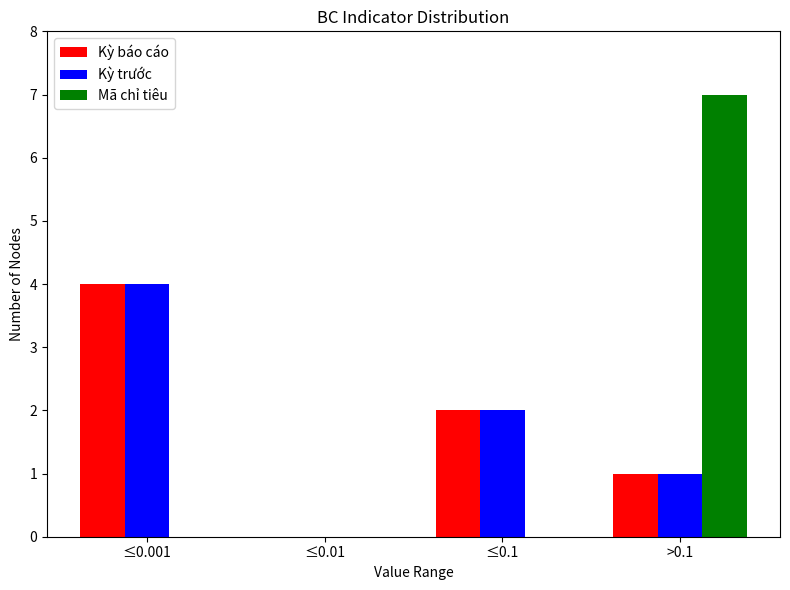

Reading left to right, what are all the values shown in this chart?

Kỳ báo cáo: ≤0.001=4	≤0.01=0	≤0.1=2	>0.1=1
Kỳ trước: ≤0.001=4	≤0.01=0	≤0.1=2	>0.1=1
Mã chỉ tiêu: ≤0.001=0	≤0.01=0	≤0.1=0	>0.1=7